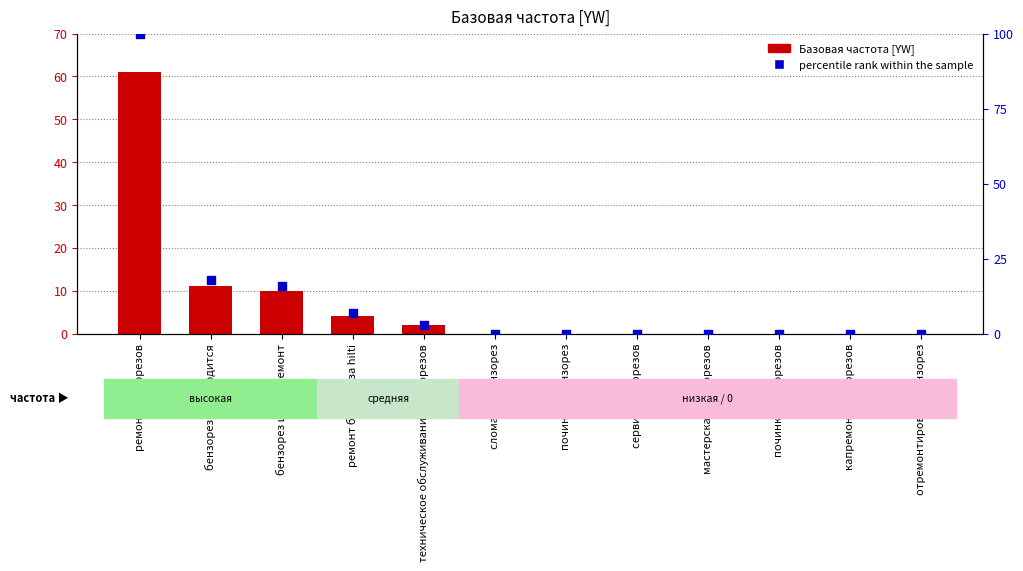

Which series has the largest total across all categories?

percentile rank within the sample